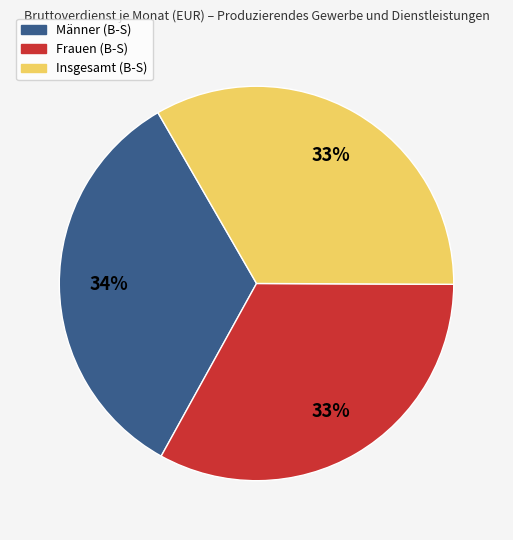

Count the number of slices in the pie.

3